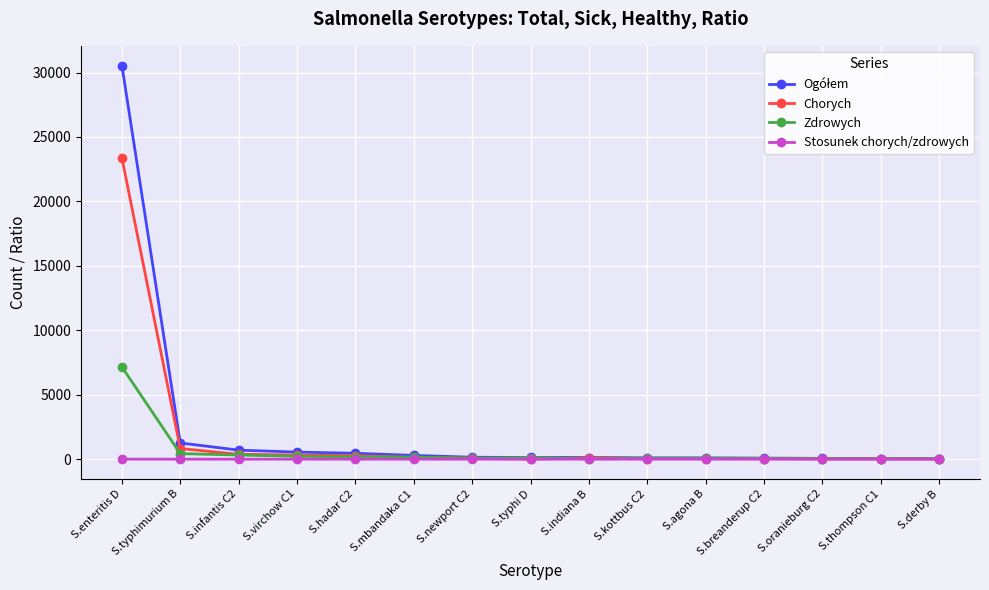

What is the difference between the Chorych values at S.derby B and S.kottbus C2?

23.0